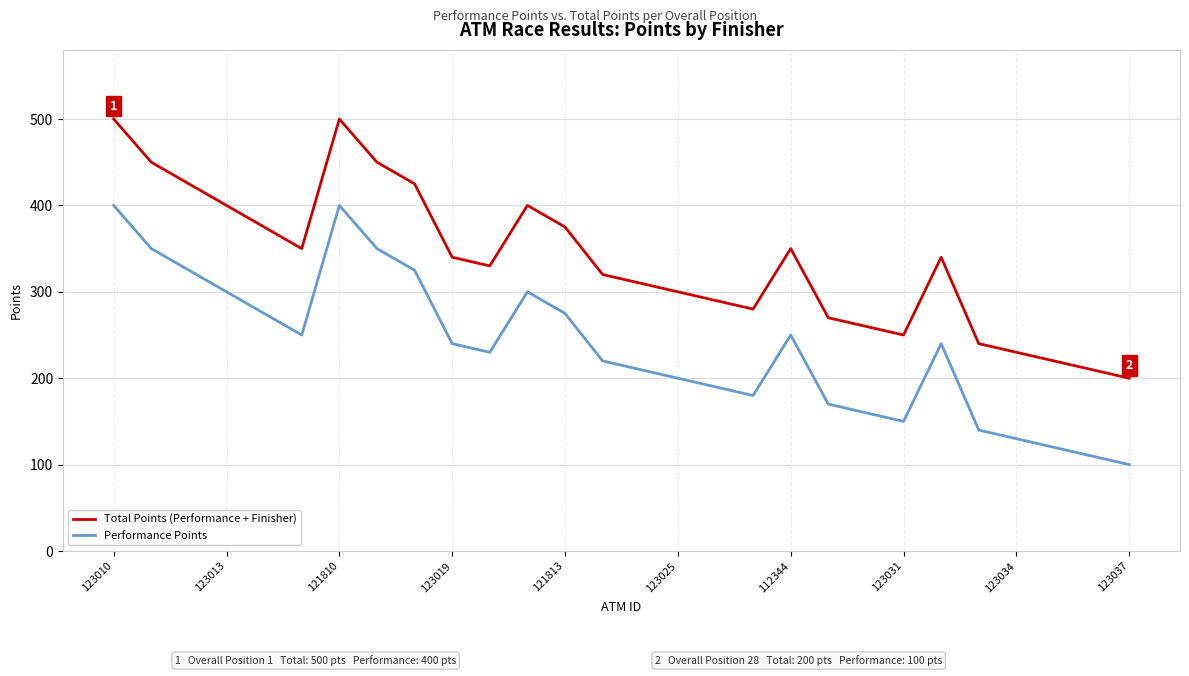

List the series in order of their overall mean, lowest first.

Performance Points, Total Points (Performance + Finisher)